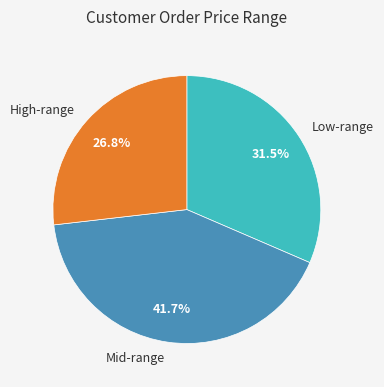

Rank the categories by value from highest to lowest.

Mid-range, Low-range, High-range